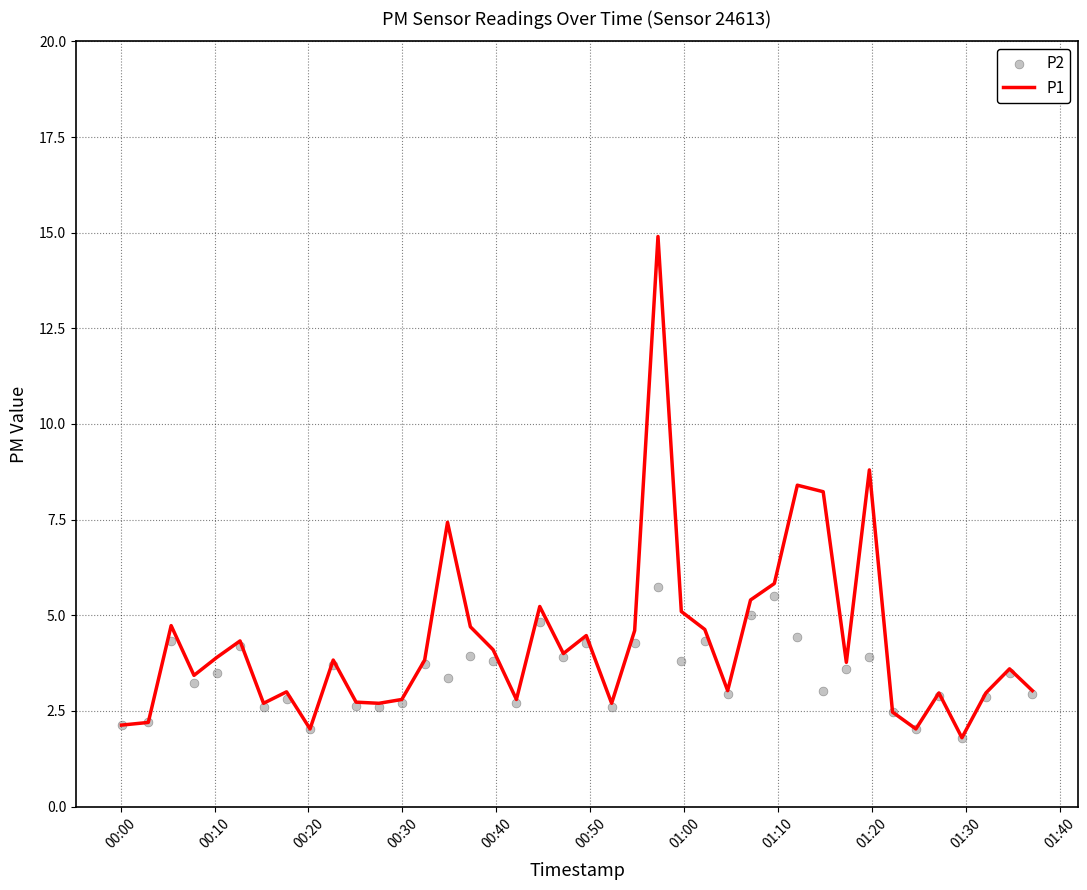

Is the value of P1 at 17 greater than the value of P2 at 34?

Yes